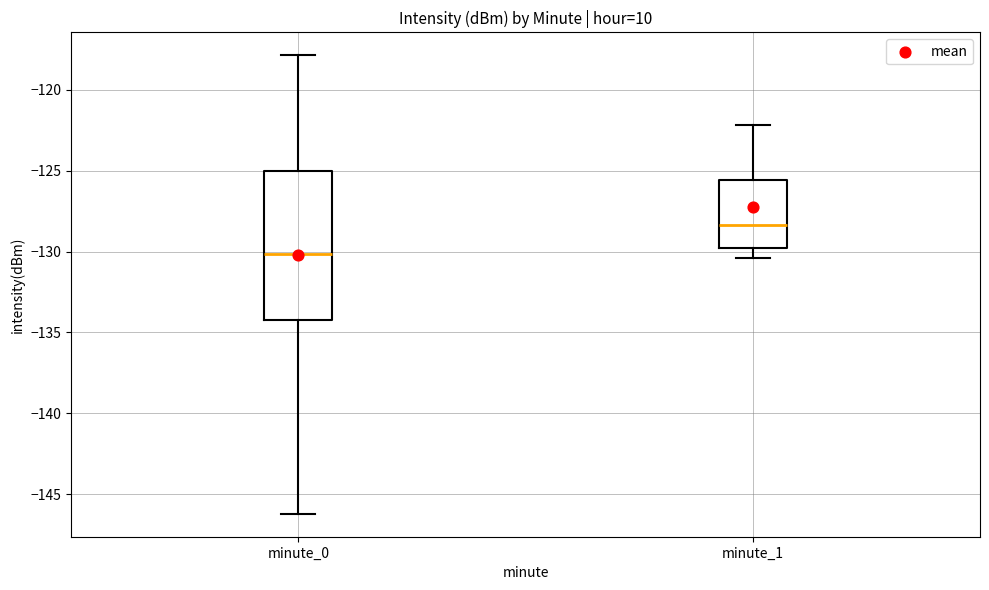

Where does the lower whisker of the box for minute_1 end on the y-axis? The values are not printed on the chart, so give them approximately, as read against the axis.

-130.5